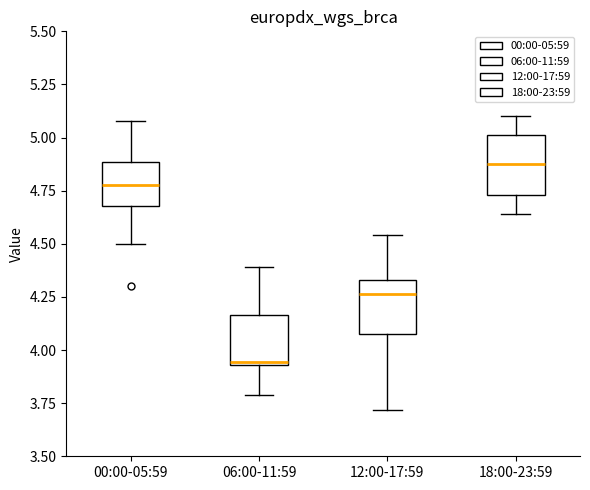

Reading left to right, transcribe this box plot: for each box, give where its median line is, the range the box spans, and where its two whiskers end, as read against the y-axis. The values are not printed on the chart, so give them approximately, as read against the axis.

00:00-05:59: median 4.80, box 4.70 to 4.90, whiskers 4.50 to 5.10
06:00-11:59: median 3.95 (just above the box's lower edge), box 3.95 to 4.15, whiskers 3.80 to 4.40
12:00-17:59: median 4.25, box 4.10 to 4.35, whiskers 3.70 to 4.55
18:00-23:59: median 4.90, box 4.75 to 5.00, whiskers 4.65 to 5.10